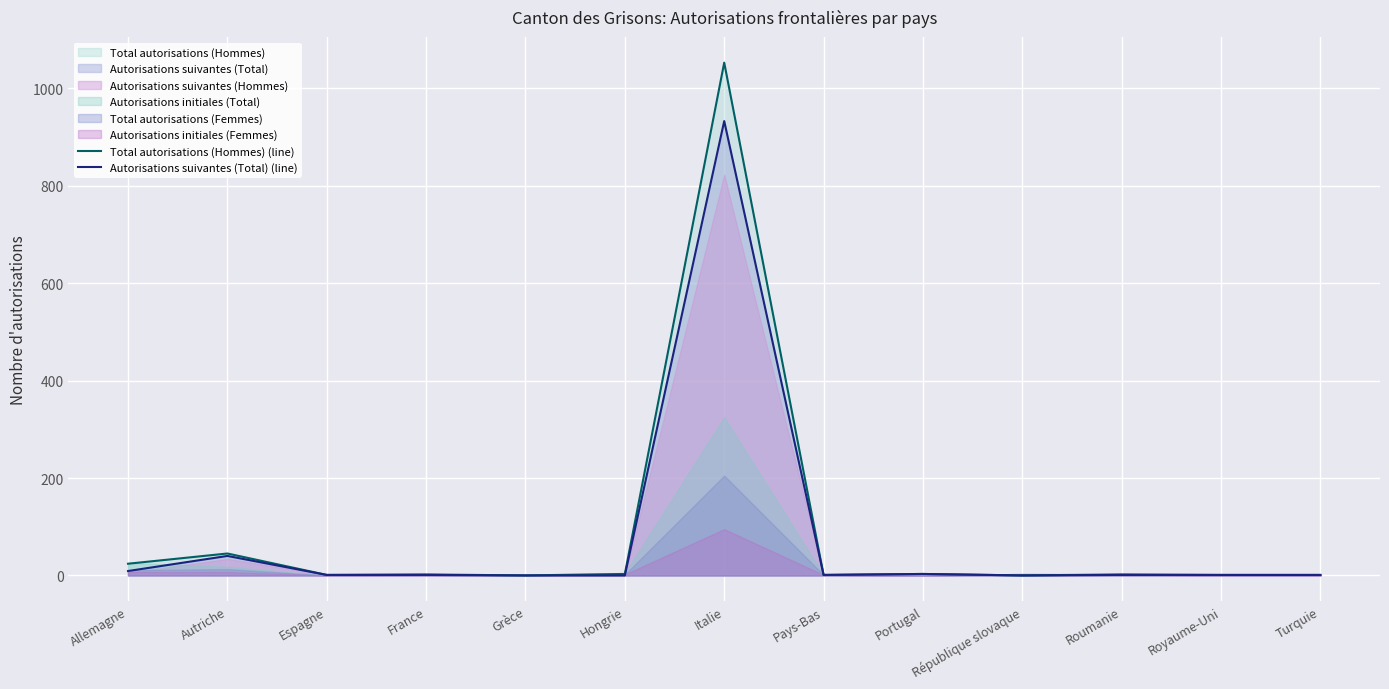

The value of Autorisations suivantes (Total) (line) at Roumanie is 1. True or false?

True